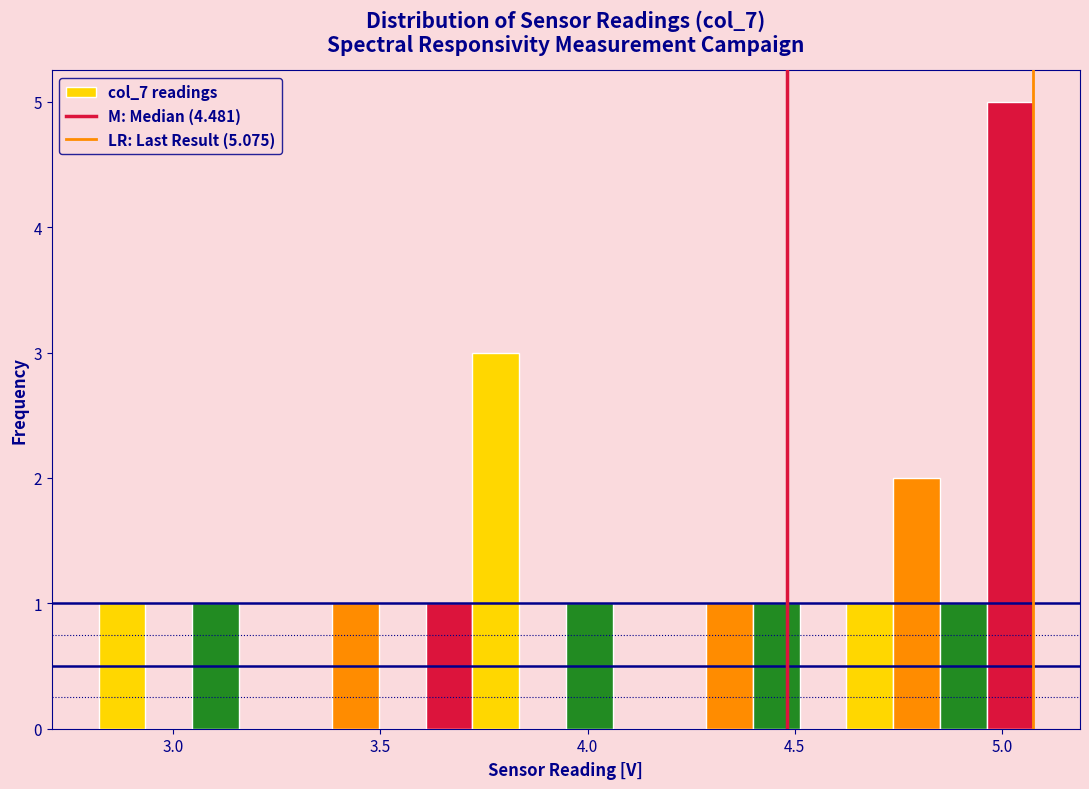

Read against the x-axis, roughly where is the centre of the tallest bar?

5.00